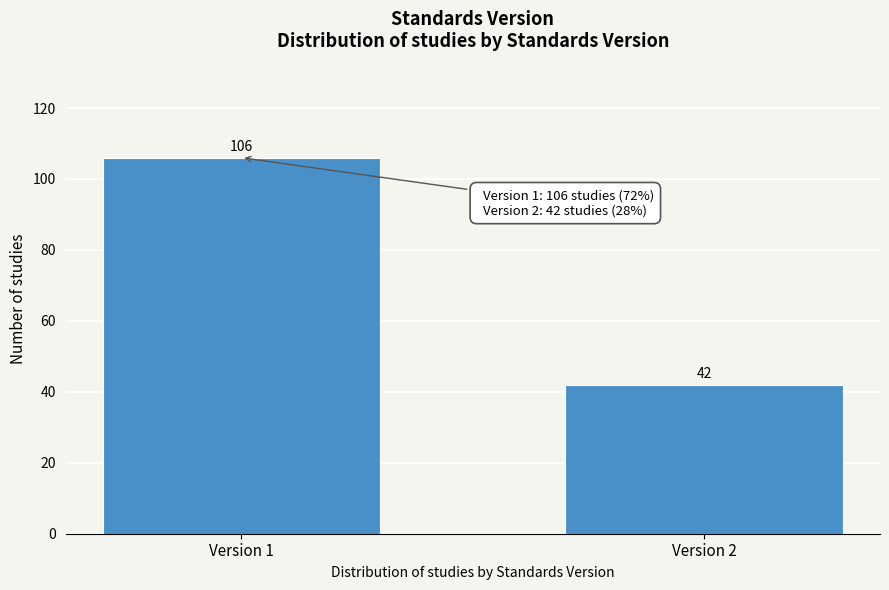

Reading left to right, list all the values displayed in this chart.

106	42